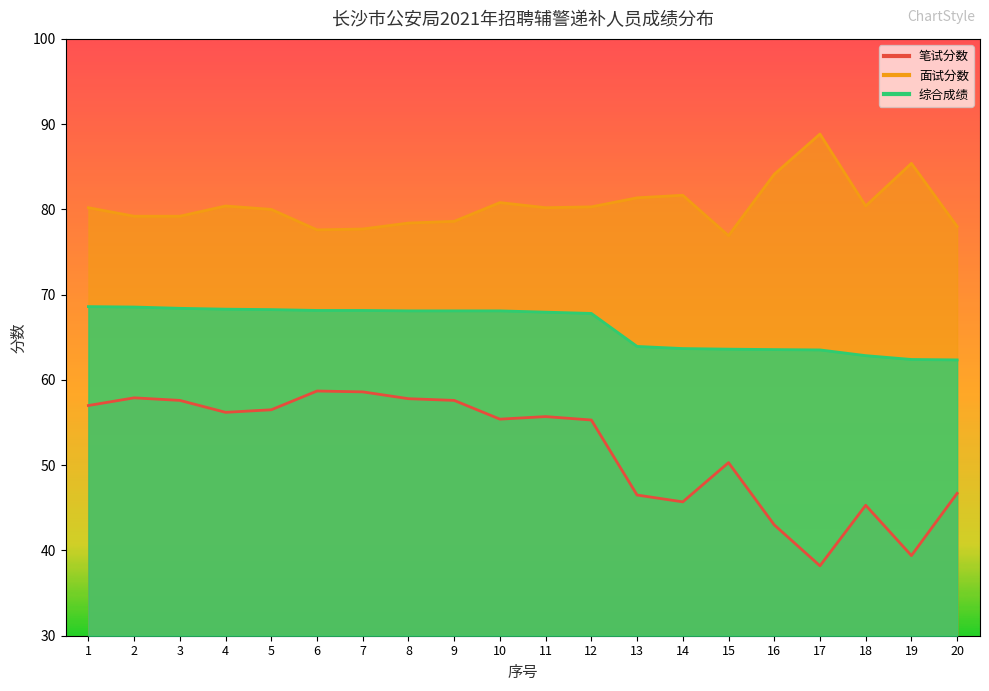

True or false: 面试分数 and 笔试分数 cross at least once.

False